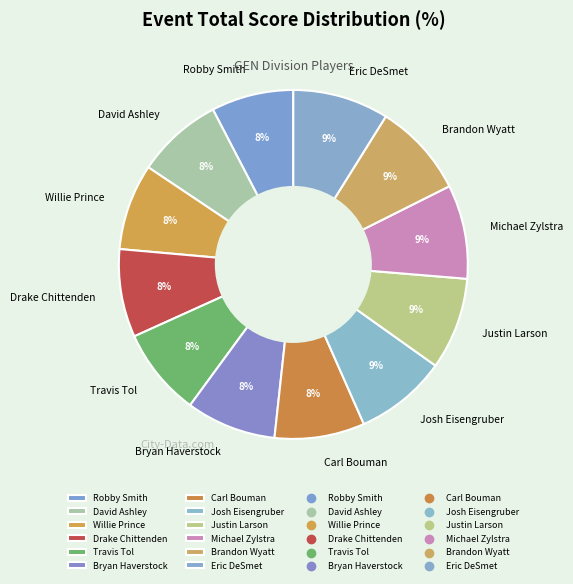

What percentage is the Willie Prince slice, to the nearest percent?

8%